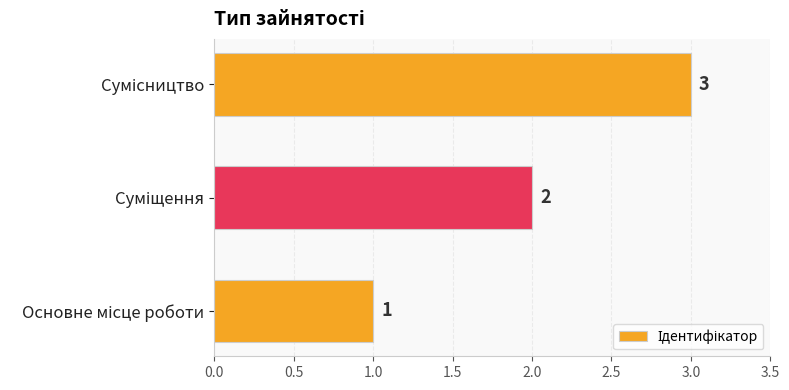

How many values are between 1 and 3?

3